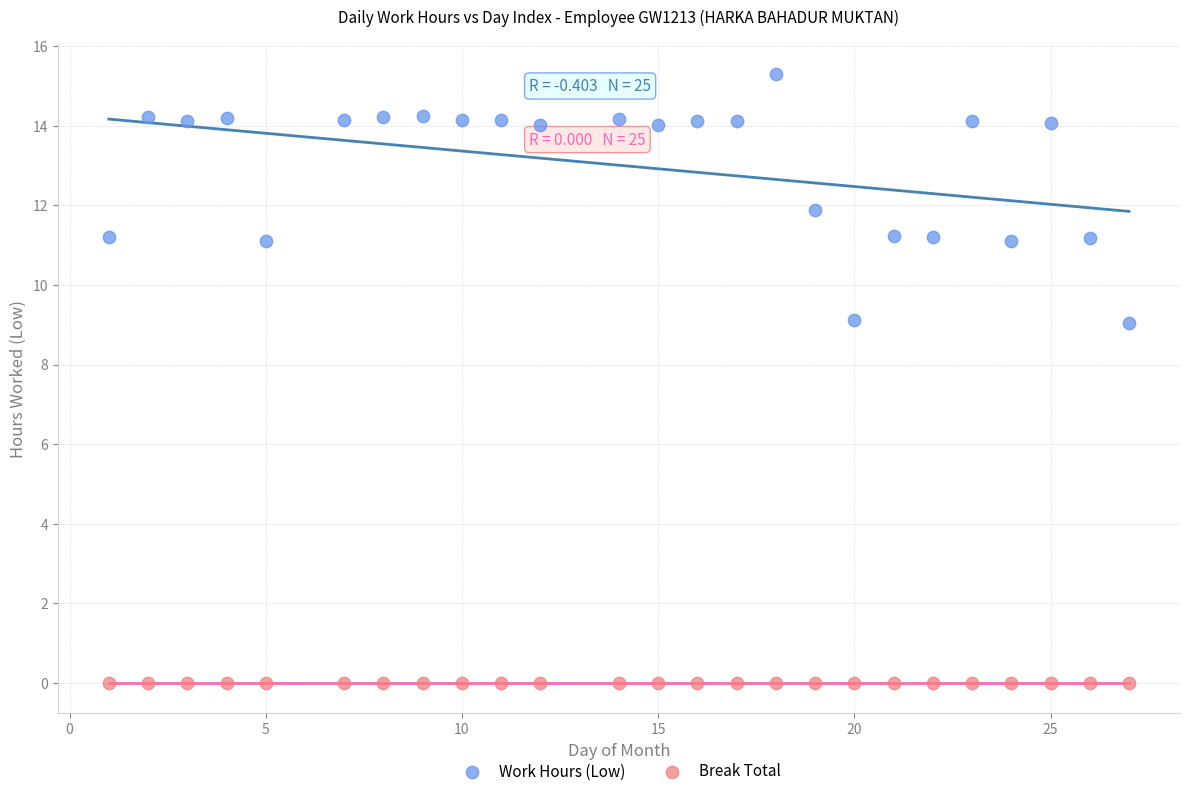

Which series reaches the minimum Y coordinate?

Break Total